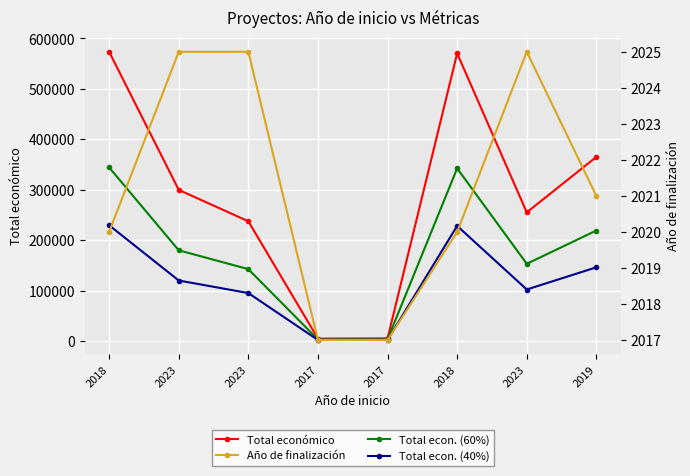

Reading left to right, list all the values displayed in this chart.

Total económico: 2018=573623.0	2023=299631.0	2023=237343.0	2017=4550.0	2017=5000.0	2018=570531.0	2023=254993.0	2019=365046.0
Total econ. (60%): 2018=344173.8	2023=179778.6	2023=142405.8	2017=2730.0	2017=3000.0	2018=342318.6	2023=152995.8	2019=219027.6
Total econ. (40%): 2018=229449.2	2023=119852.4	2023=94937.2	2017=1820.0	2017=2000.0	2018=228212.4	2023=101997.2	2019=146018.4
Año de finalización: 2018=2020.0	2023=2025.0	2023=2025.0	2017=2017.0	2017=2017.0	2018=2020.0	2023=2025.0	2019=2021.0